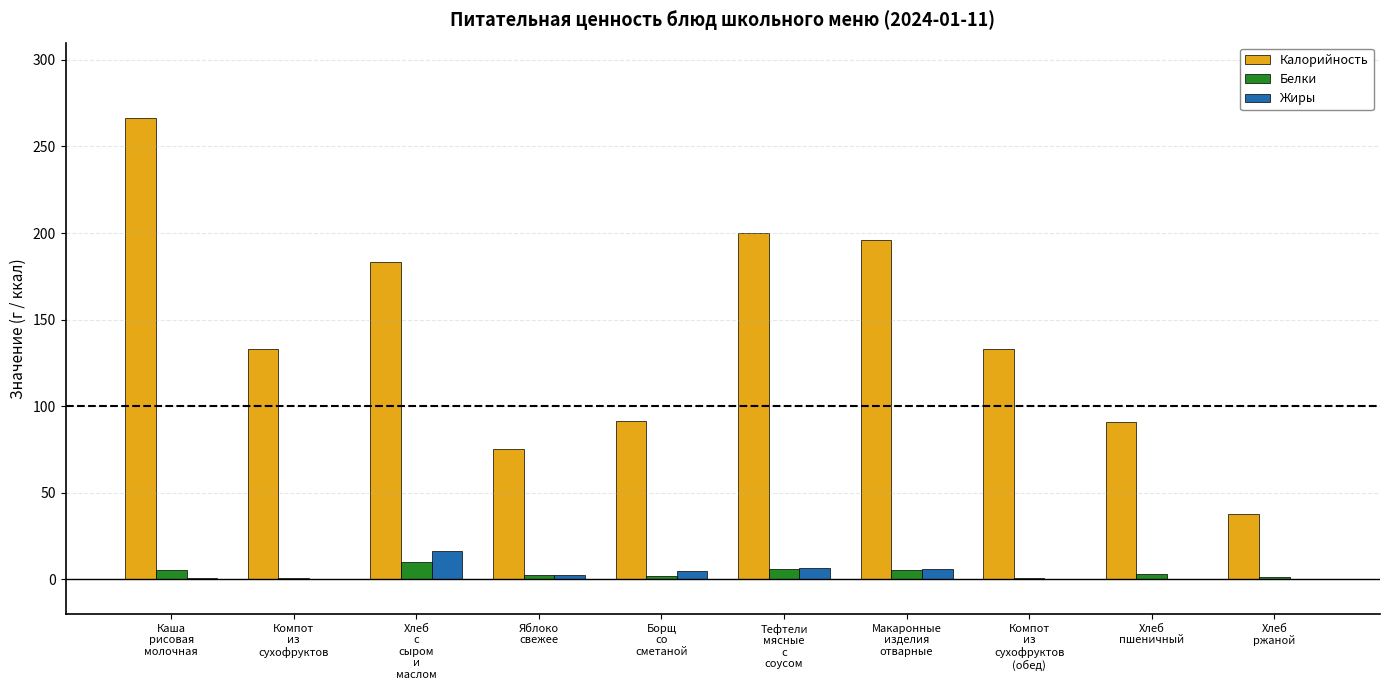

Which series has the largest total across all categories?

Калорийность